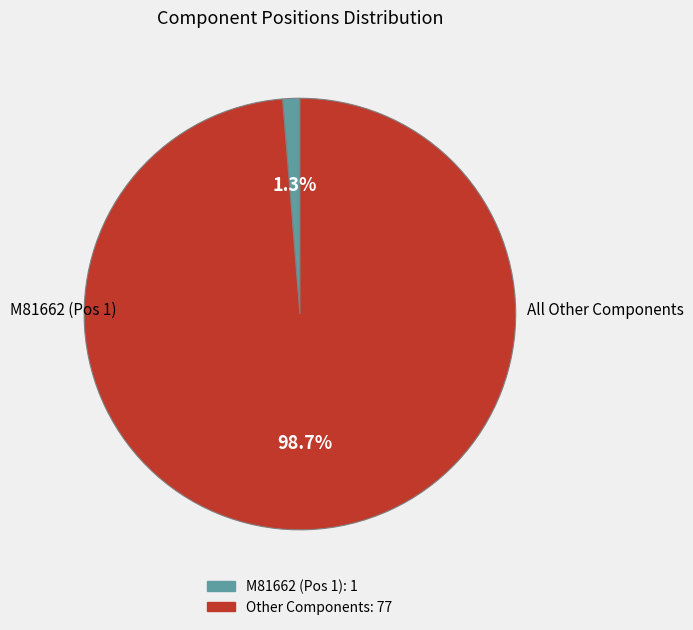

Is there a majority slice in this chart?

Yes